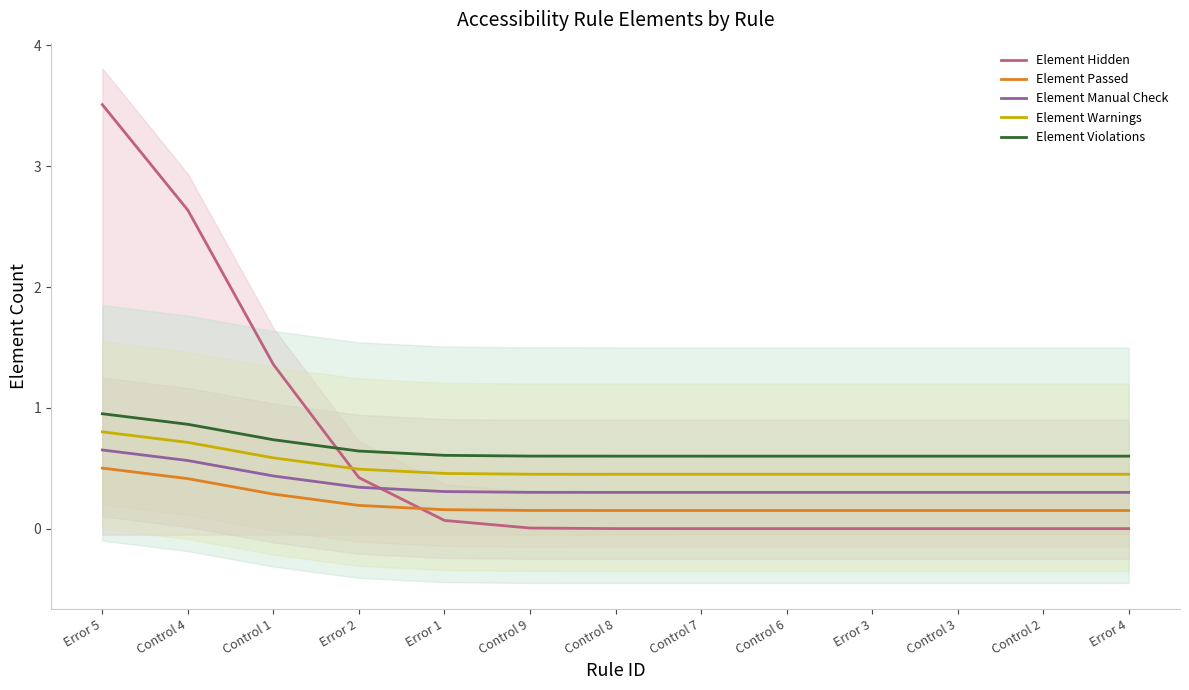

Is it true that Element Manual Check equals 0.3 at Error 3?

True